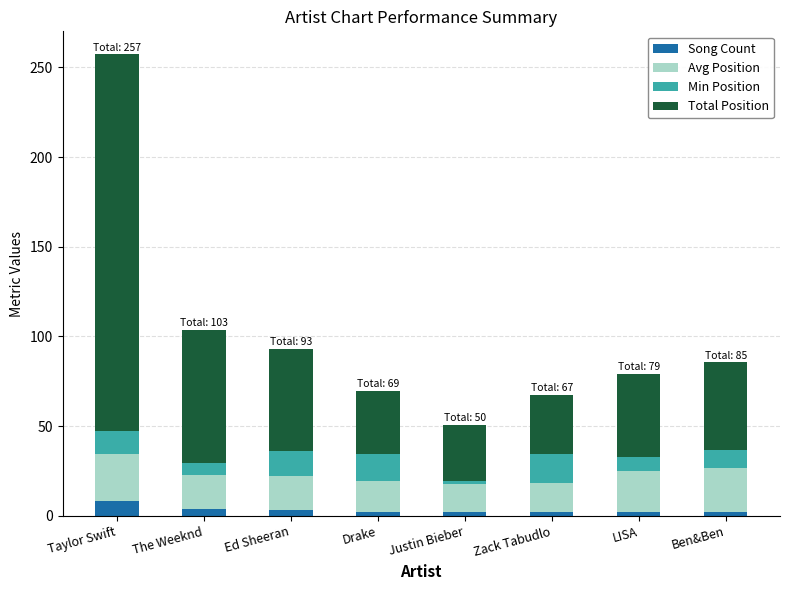

At which category is the sum across all series the highest?

Taylor Swift